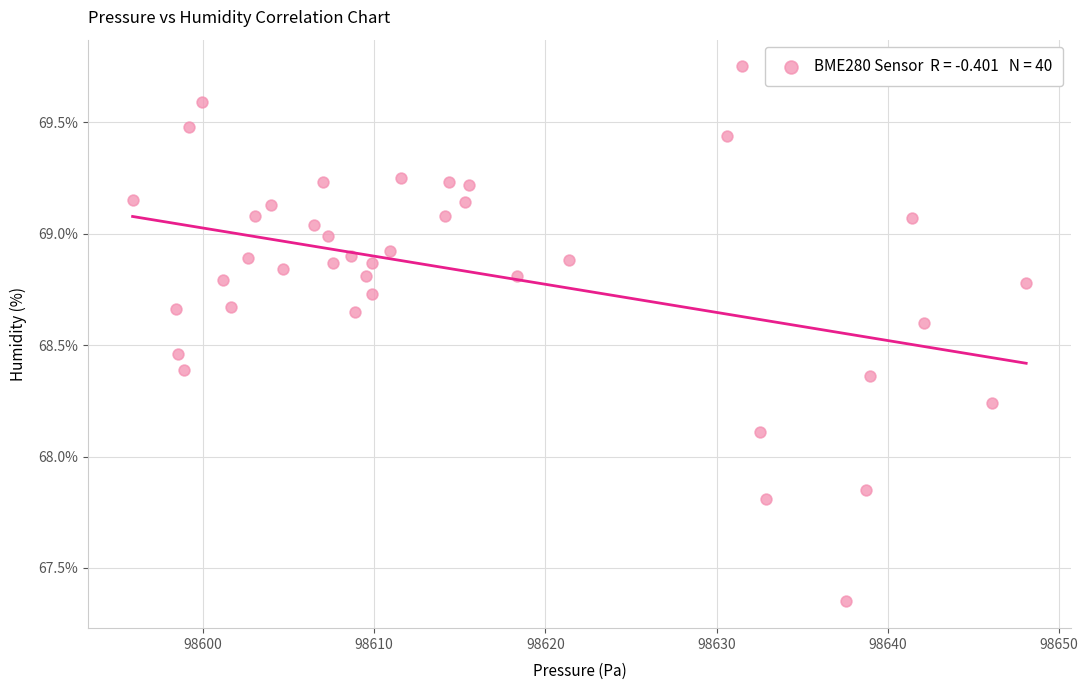

What Y value in the scatter plot is closest to 68?

68.1